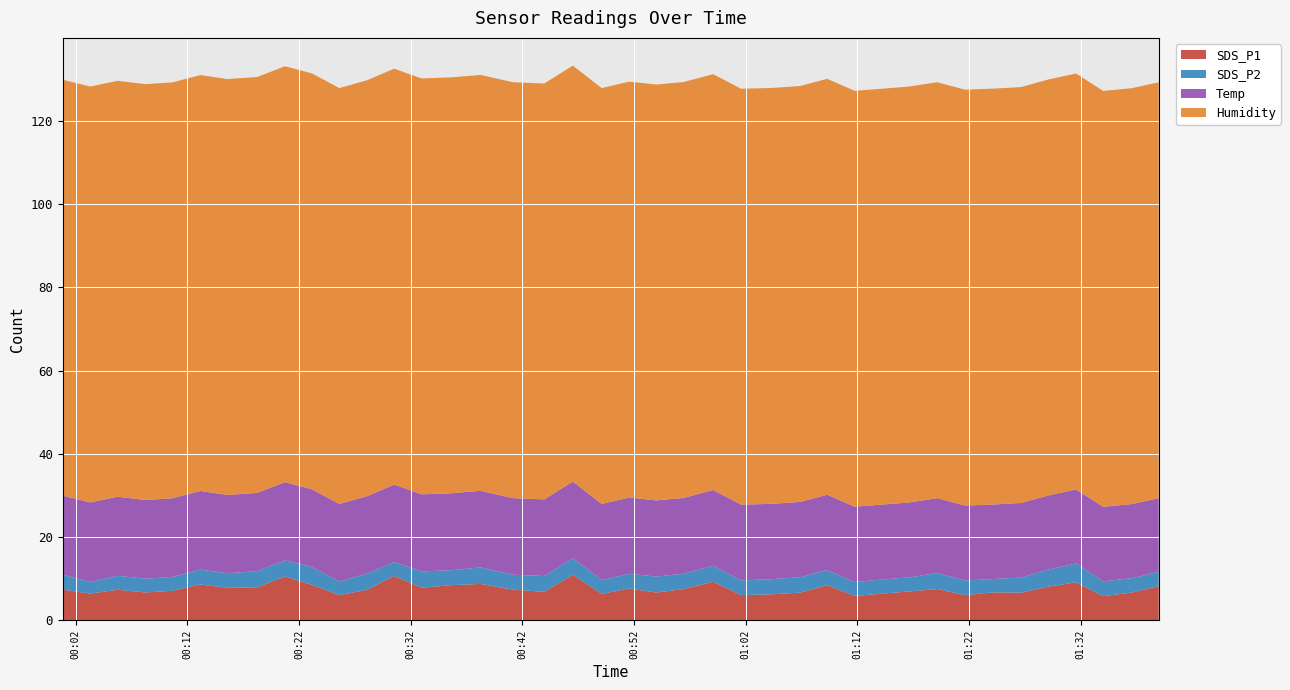

Reading left to right, extract all data points from this chart.

SDS_P1: 0=7.4	1=6.4	2=7.3	3=6.7	4=7.1	5=8.6	6=7.8	7=7.9	8=10.6	9=8.5	10=6.0	11=7.3	12=10.7	13=7.8	14=8.4	15=8.8	16=7.4	17=6.8	18=10.9	19=6.3	20=7.7	21=6.7	22=7.5	23=9.3	24=6.1	25=6.2	26=6.7	27=8.4	28=5.8	29=6.4	30=7.0	31=7.5	32=6.0	33=6.7	34=6.7	35=8.1	36=9.2	37=5.8	38=6.7	39=8.2
SDS_P2: 0=3.6	1=2.8	2=3.4	3=3.3	4=3.3	5=3.5	6=3.5	7=3.9	8=3.9	9=4.2	10=3.3	11=3.9	12=3.3	13=3.9	14=3.6	15=4.0	16=3.6	17=3.8	18=4.0	19=3.3	20=3.5	21=3.8	22=3.7	23=3.8	24=3.5	25=3.6	26=3.7	27=3.6	28=3.4	29=3.4	30=3.4	31=3.8	32=3.5	33=3.2	34=3.6	35=4.1	36=4.5	37=3.5	38=3.5	39=3.5
Temp: 0=19.0	1=19.1	2=19.0	3=18.9	4=18.9	5=18.9	6=18.8	7=18.8	8=18.8	9=18.7	10=18.6	11=18.6	12=18.6	13=18.5	14=18.5	15=18.4	16=18.4	17=18.4	18=18.4	19=18.3	20=18.3	21=18.3	22=18.2	23=18.2	24=18.2	25=18.1	26=18.1	27=18.1	28=18.1	29=18.0	30=18.0	31=18.0	32=18.0	33=17.9	34=17.9	35=17.8	36=17.8	37=17.9	38=17.8	39=17.7
Humidity: 0=99.9	1=99.9	2=99.9	3=99.9	4=99.9	5=99.9	6=99.9	7=99.9	8=99.9	9=99.9	10=99.9	11=99.9	12=99.9	13=99.9	14=99.9	15=99.9	16=99.9	17=99.9	18=99.9	19=99.9	20=99.9	21=99.9	22=99.9	23=99.9	24=99.9	25=99.9	26=99.9	27=99.9	28=99.9	29=99.9	30=99.9	31=99.9	32=99.9	33=99.9	34=99.9	35=99.9	36=99.9	37=99.9	38=99.9	39=99.9